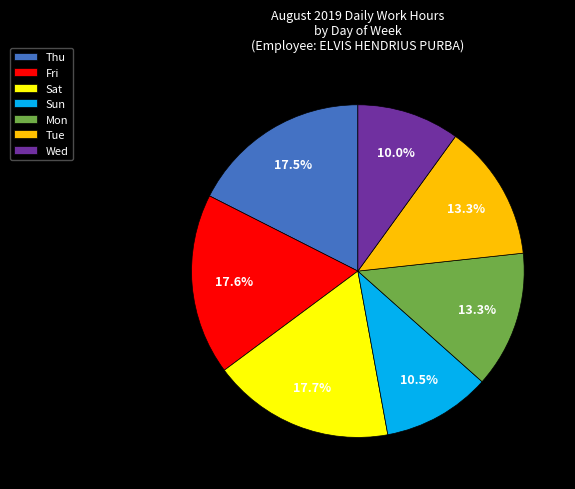

How much of the chart is everything except Mon?

86.7%